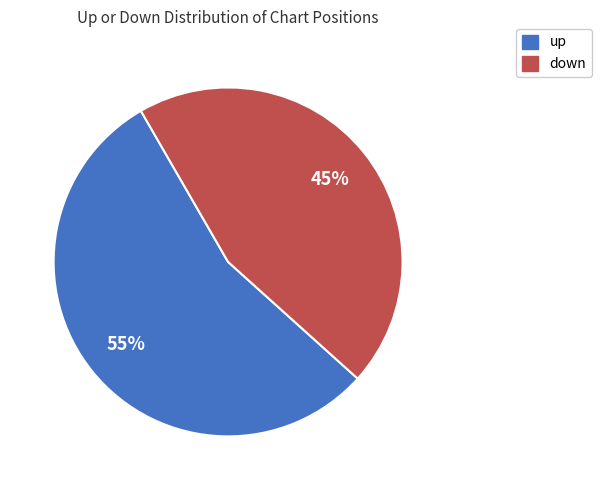

The down slice represents 45% of the pie. True or false?

True